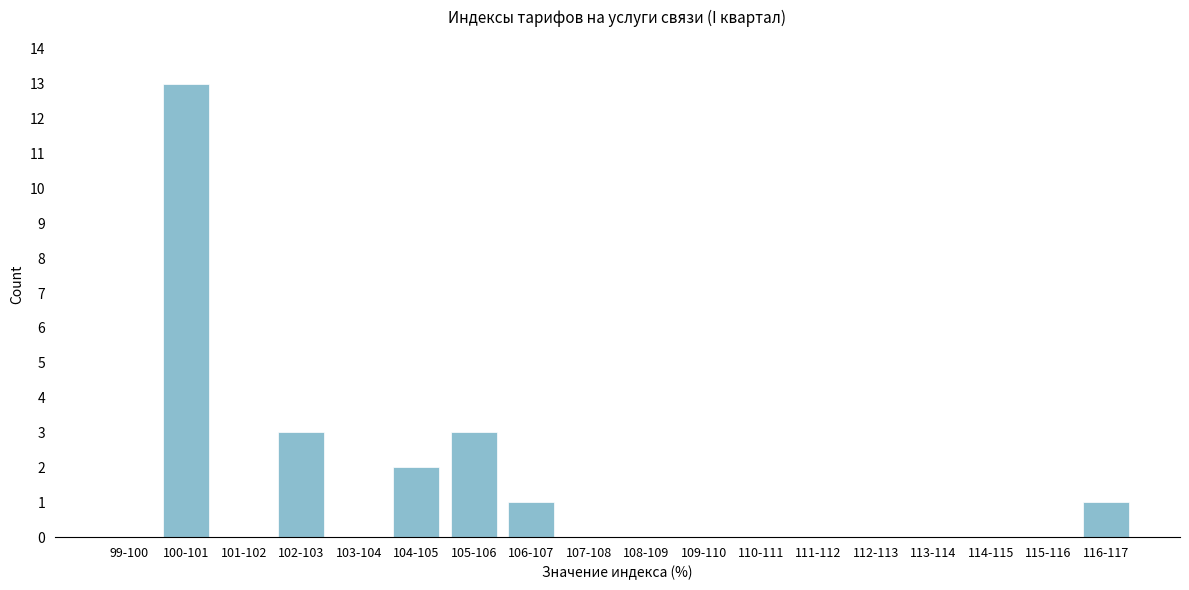

Reading left to right, what are all the values shown in this chart?

99-100=0	100-101=13	101-102=0	102-103=3	103-104=0	104-105=2	105-106=3	106-107=1	107-108=0	108-109=0	109-110=0	110-111=0	111-112=0	112-113=0	113-114=0	114-115=0	115-116=0	116-117=1